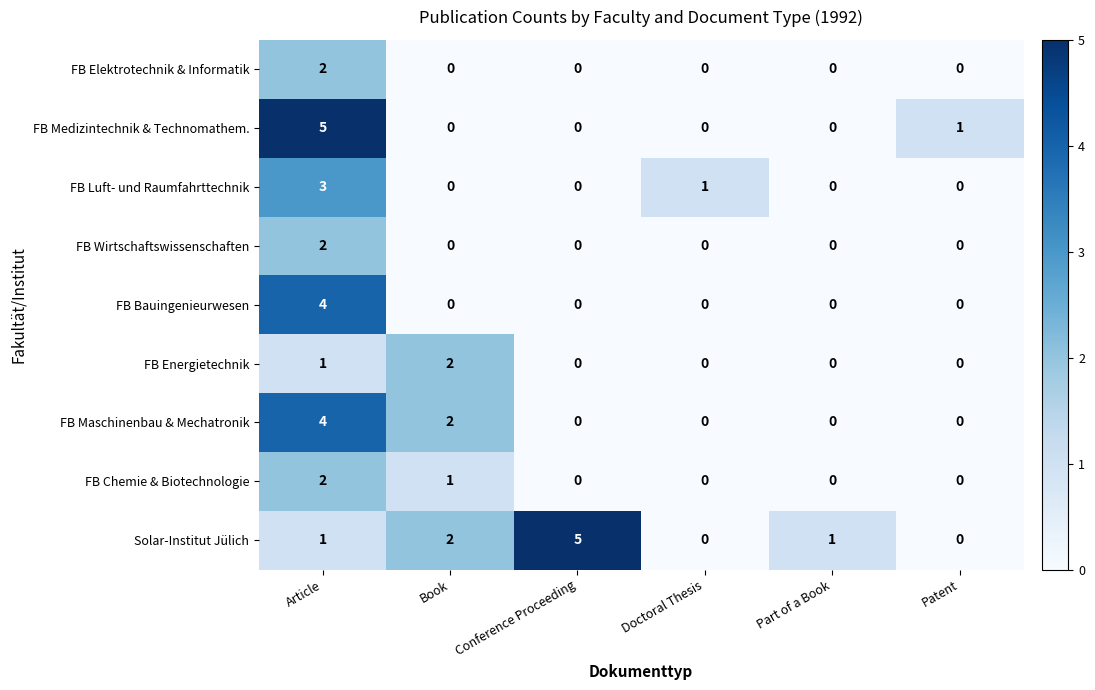

The value of FB Maschinenbau & Mechatronik at Conference Proceeding is -2. True or false?

False